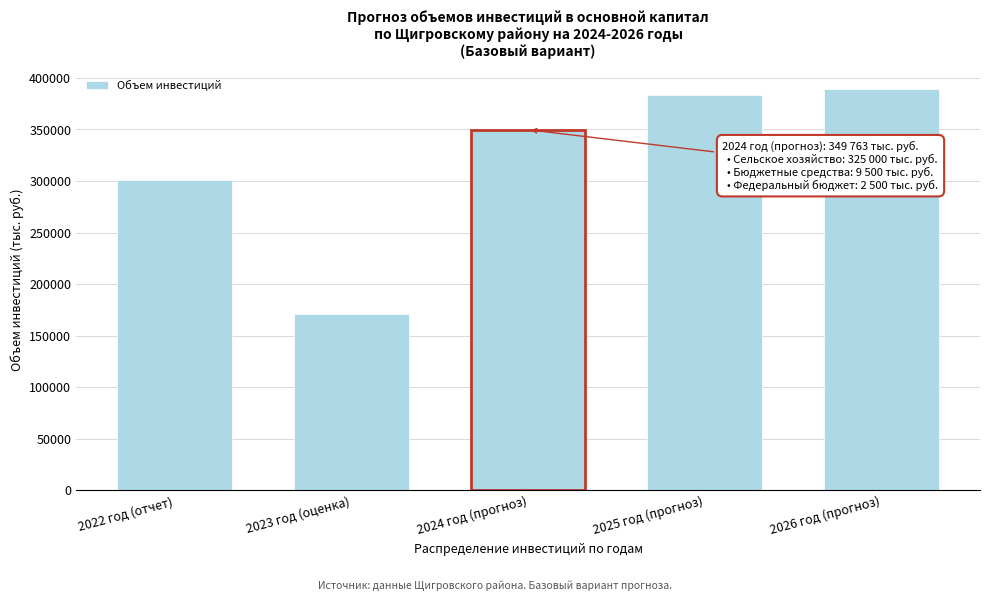

Reading left to right, transcribe all the data shown in this chart.

301233	171491	349763	383397	388856